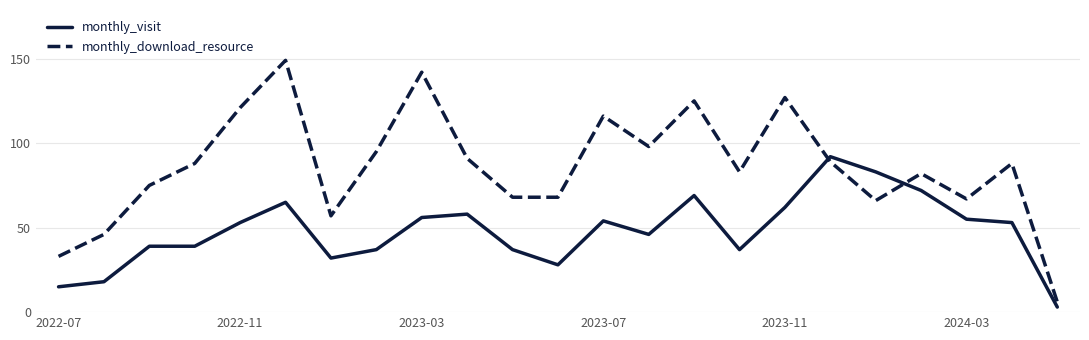

Which series has the largest range (max minus min)?

monthly_download_resource